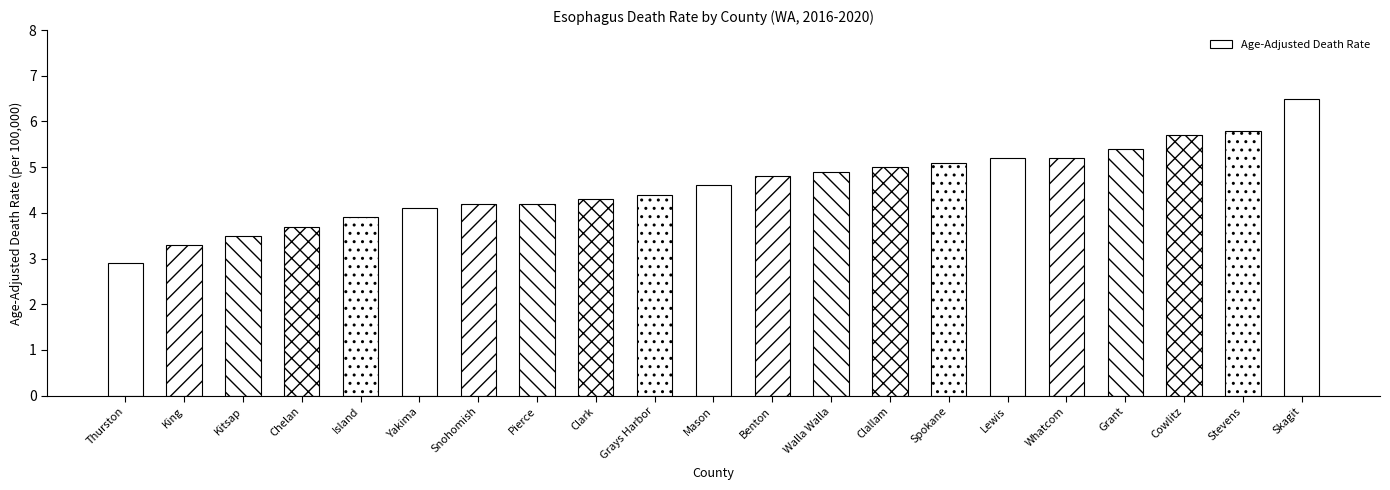

Count the number of categories in the chart.

21